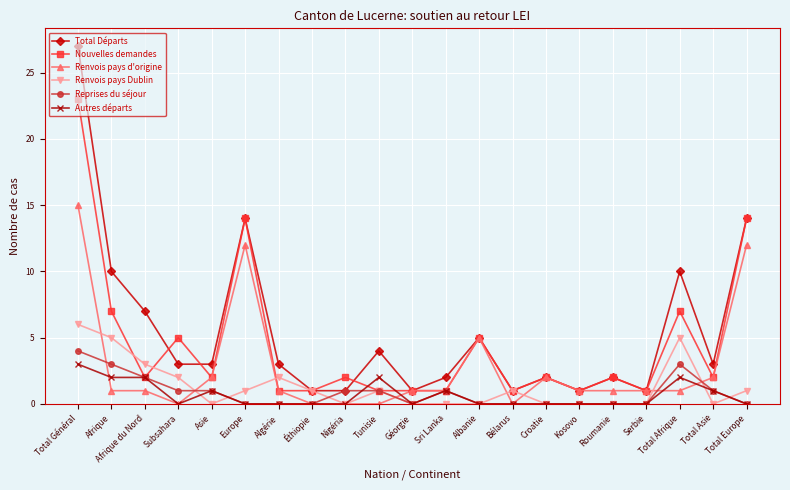

What is the sum of all Total Départs values?

115